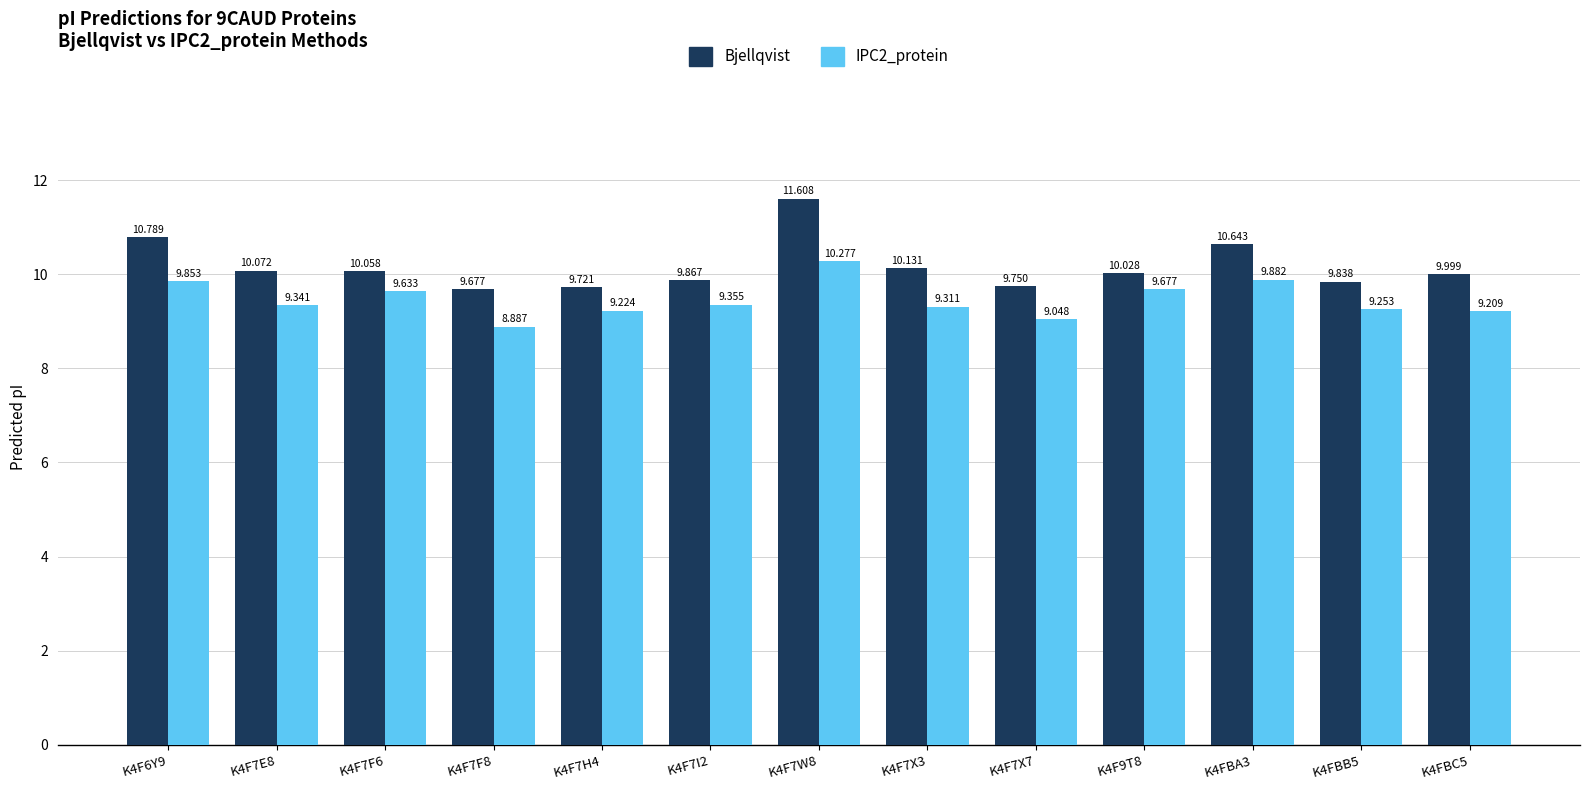

Is the value of Bjellqvist at K4F9T8 greater than the value of IPC2_protein at K4FBA3?

Yes